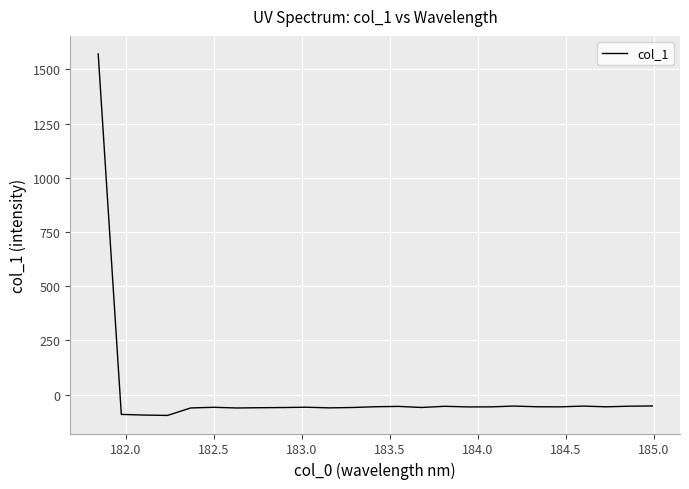

What is the smallest value displayed?

-96.0